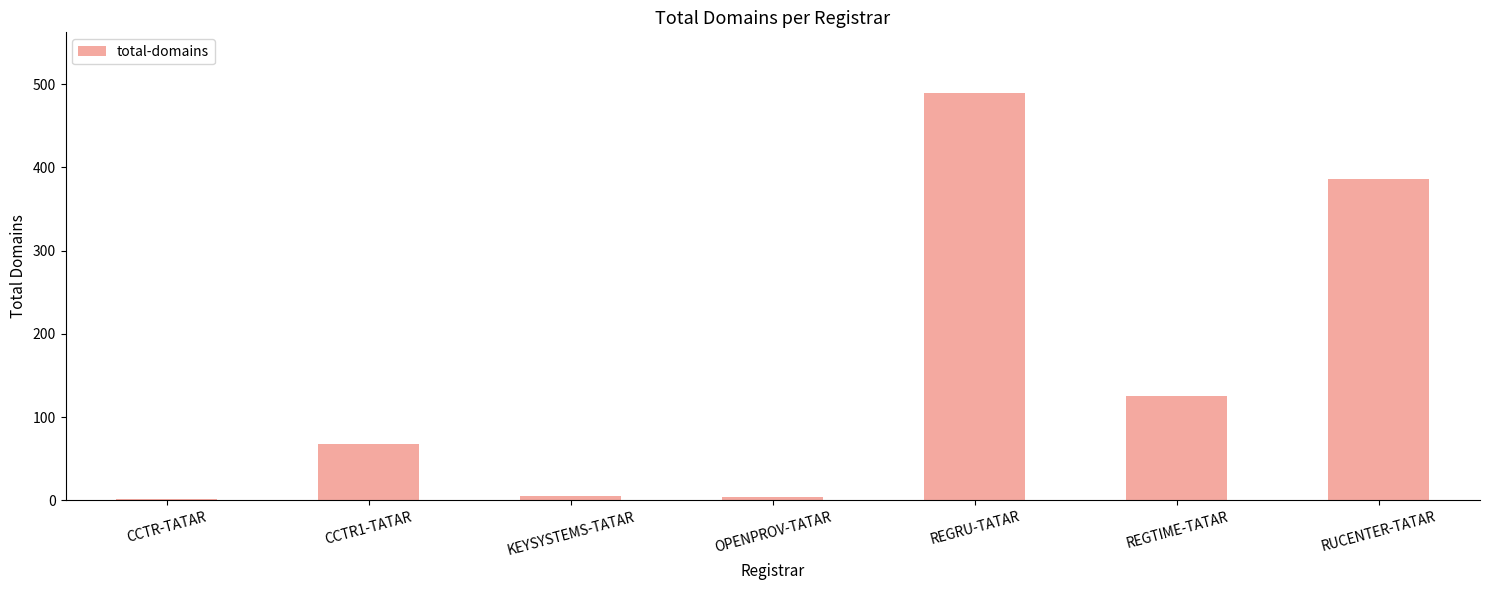

The chart shows a value of 141 at RUCENTER-TATAR. True or false?

False